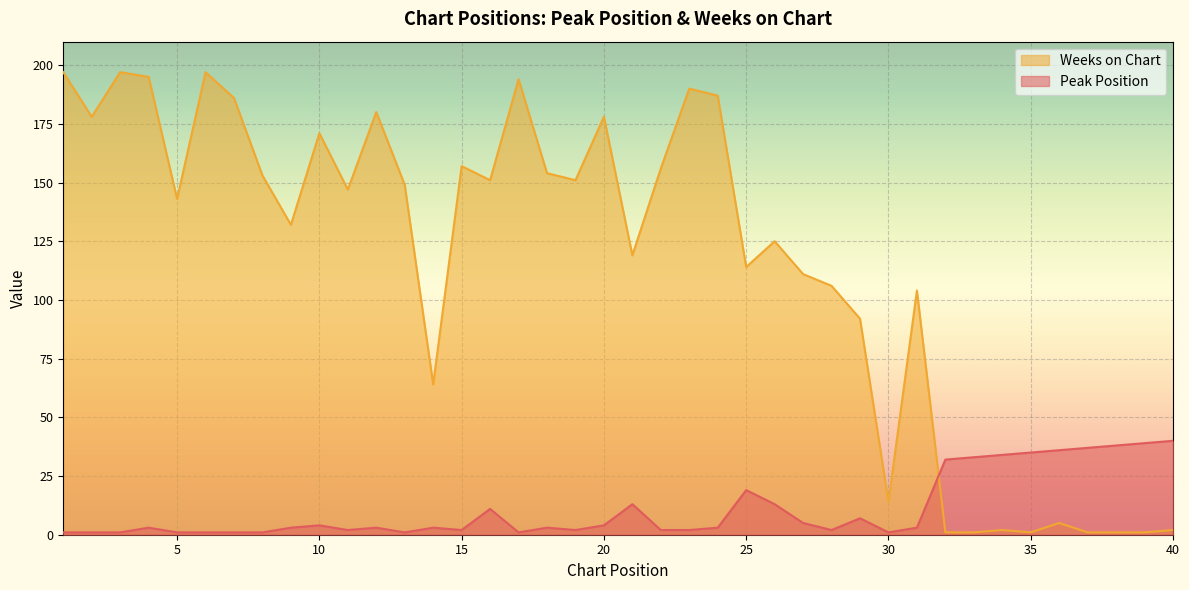

Between 35 and 24, which is larger?

35